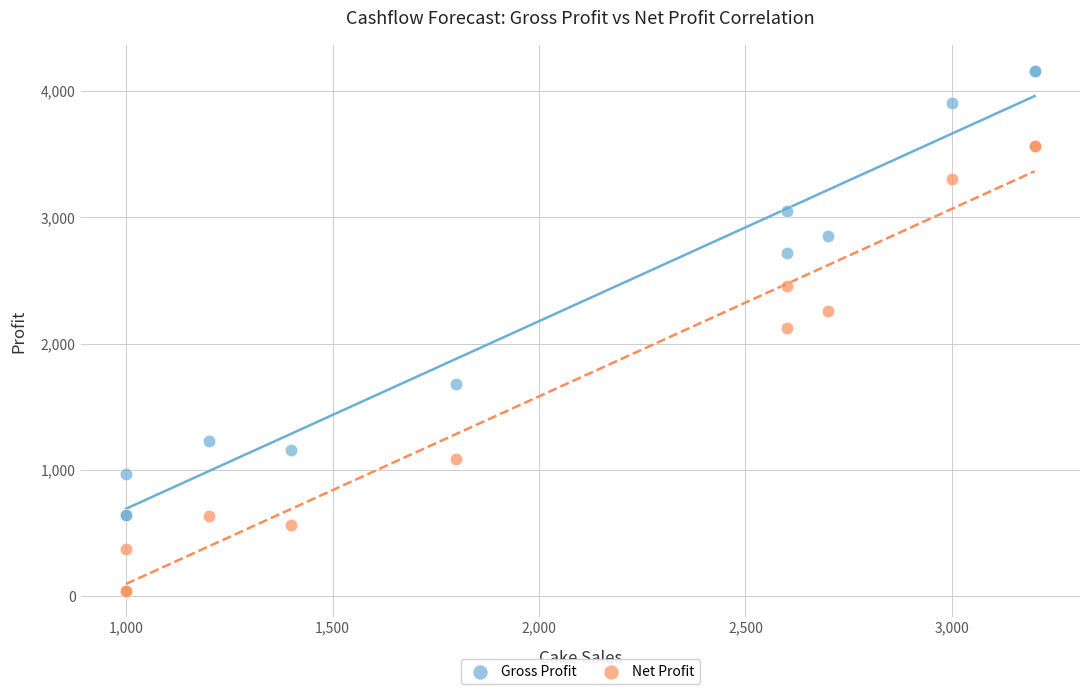

Which series reaches the maximum Y coordinate?

Gross Profit